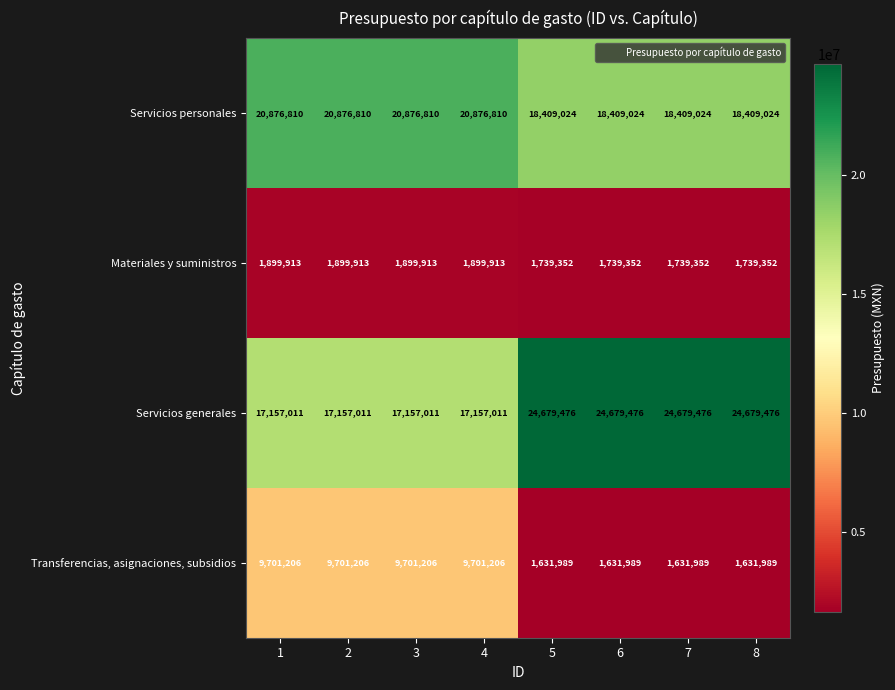

The Servicios generales series shows 24679476 at 8. True or false?

True